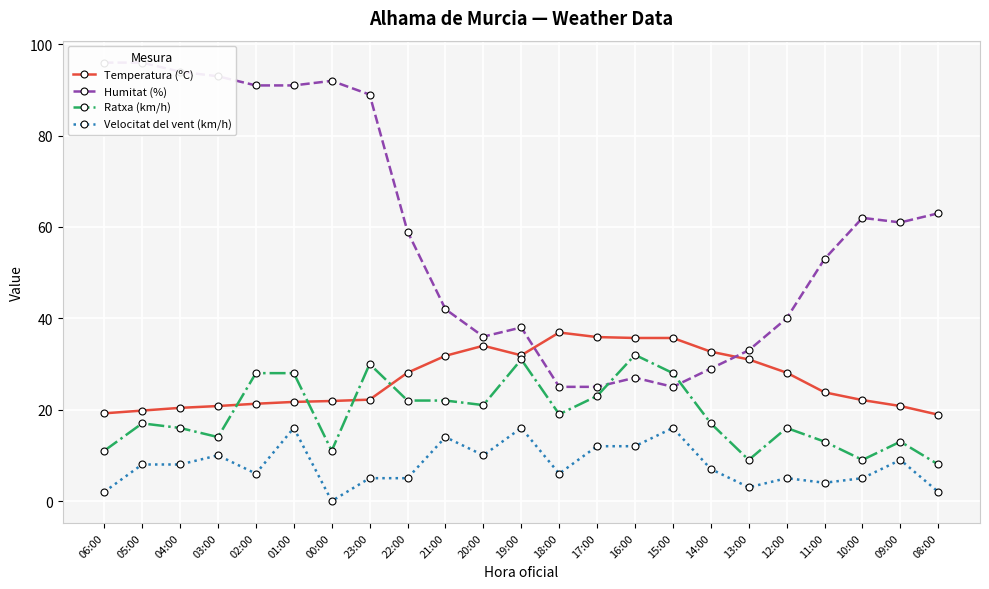

Rank the series by their maximum value, from lowest to highest.

Velocitat del vent (km/h), Ratxa (km/h), Temperatura (ºC), Humitat (%)